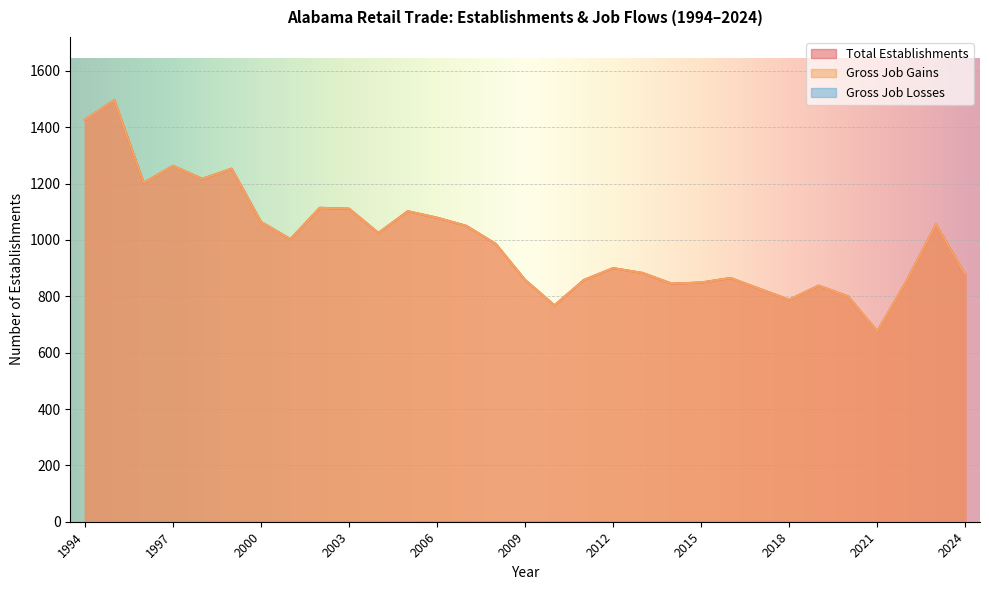

Is it true that Total Establishments equals 826 at 2017?

True